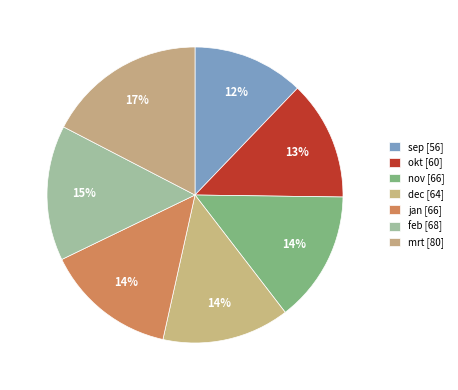

Count the number of slices in the pie.

7